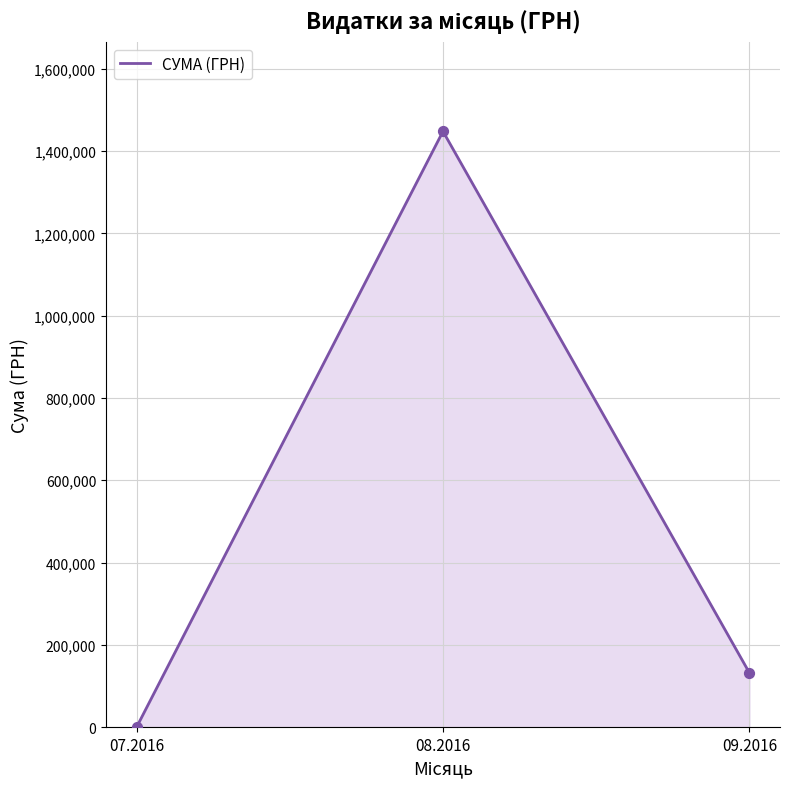

What is the ratio of the value at 08.2016 to the value at 09.2016?

11.0